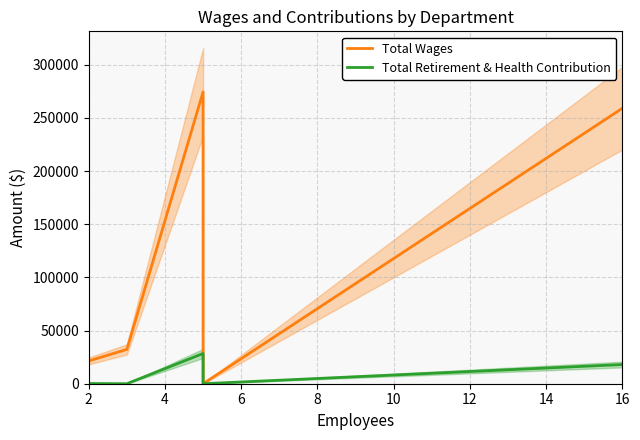

What is the sum of all Total Retirement & Health Contribution values?

46692